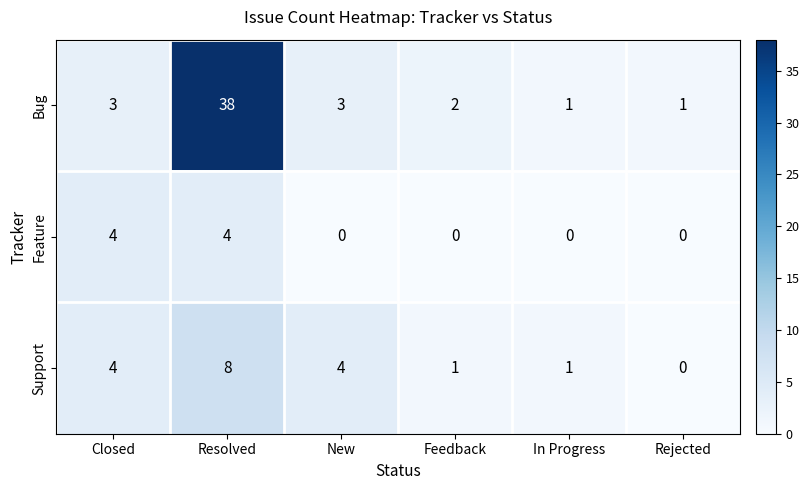

Reading right to left, what are all the values shown in this chart?

Bug: Rejected=1	In Progress=1	Feedback=2	New=3	Resolved=38	Closed=3
Feature: Rejected=0	In Progress=0	Feedback=0	New=0	Resolved=4	Closed=4
Support: Rejected=0	In Progress=1	Feedback=1	New=4	Resolved=8	Closed=4